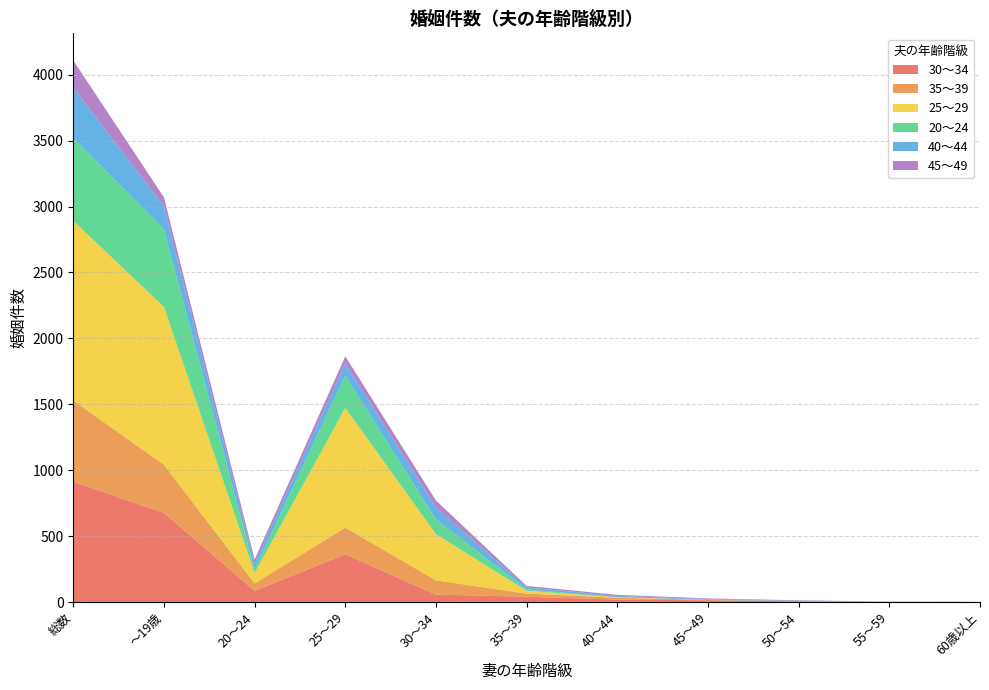

Reading left to right, transcribe all the data shown in this chart.

30～34: 総数=913	～19歳=677	20～24=86	25～29=363	30～34=57	35～39=41	40～44=19	45～49=14	50～54=6	55～59=1	60歳以上=0
35～39: 総数=616	～19歳=365	20～24=56	25～29=202	30～34=108	35～39=24	40～44=14	45～49=3	50～54=1	55～59=0	60歳以上=0
25～29: 総数=1362	～19歳=1197	20～24=79	25～29=908	30～34=350	35～39=21	40～44=4	45～49=1	50～54=0	55～59=0	60歳以上=0
20～24: 総数=630	～19歳=588	20～24=27	25～29=244	30～34=112	35～39=10	40～44=1	45～49=0	50～54=0	55～59=0	60歳以上=0
40～44: 総数=381	～19歳=175	20～24=44	25～29=94	30～34=92	35～39=15	40～44=9	45～49=5	50～54=3	55～59=1	60歳以上=1
45～49: 総数=206	～19歳=67	20～24=31	25～29=53	30～34=51	35～39=12	40～44=8	45～49=5	50～54=4	55～59=2	60歳以上=1